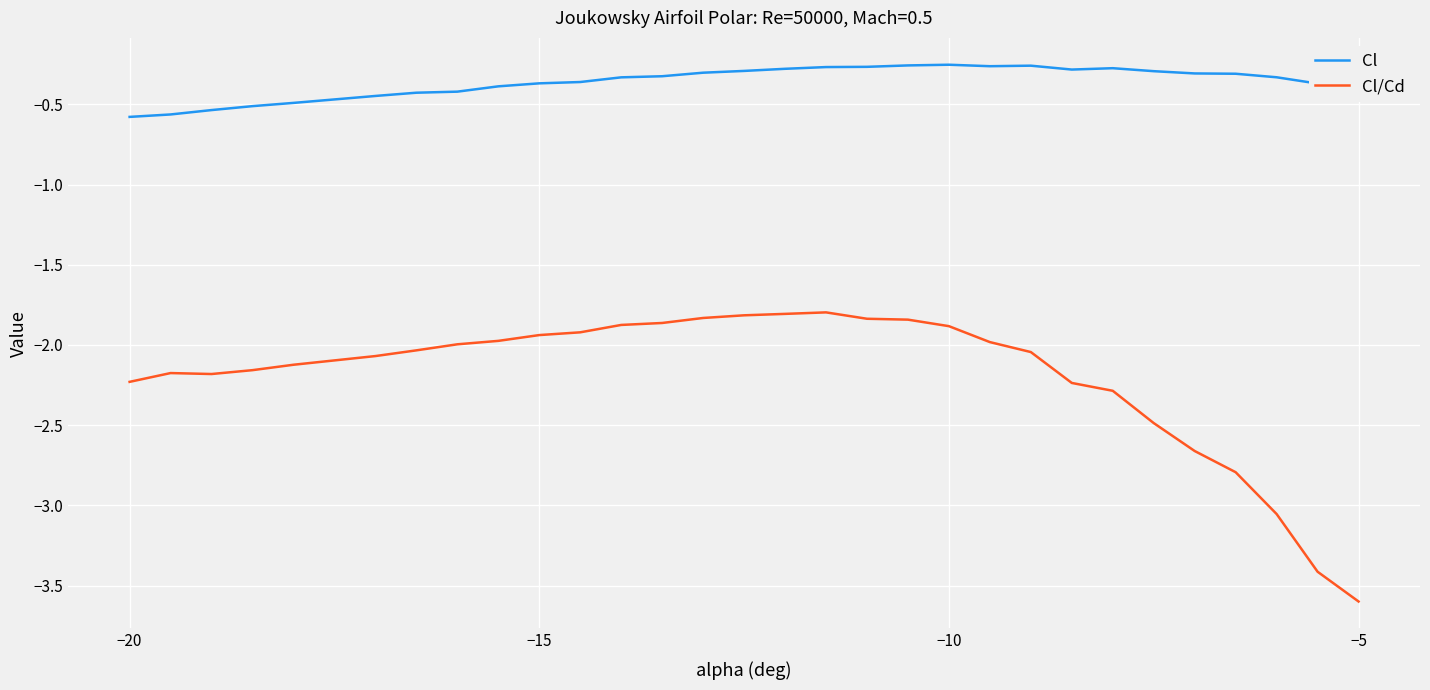

What is the lowest value of the Cl series?

-0.6